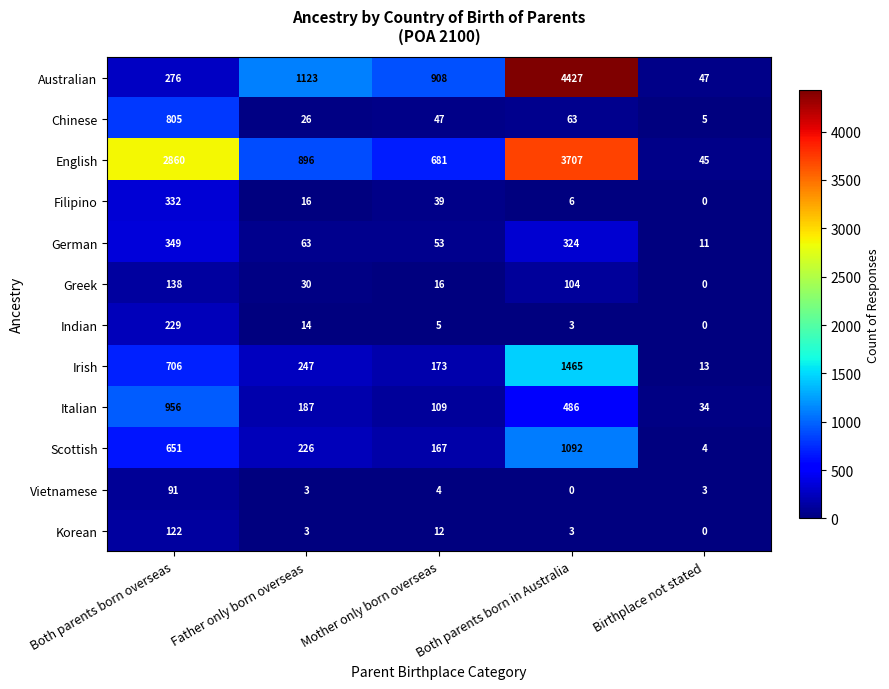

What is the sum of all Irish values?

2604